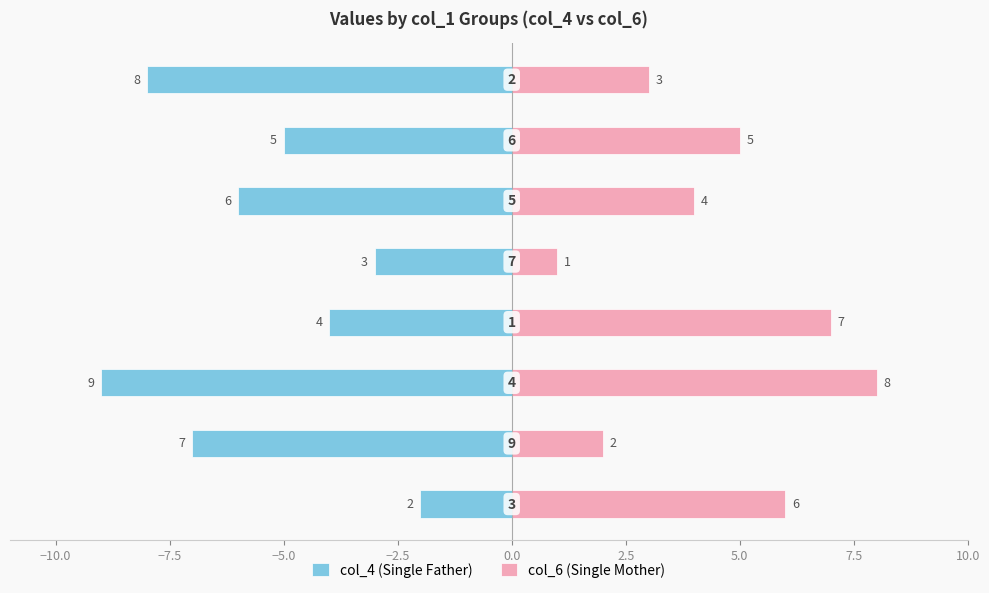

What are all the series names shown in the legend?

col_4 (Single Father), col_6 (Single Mother)